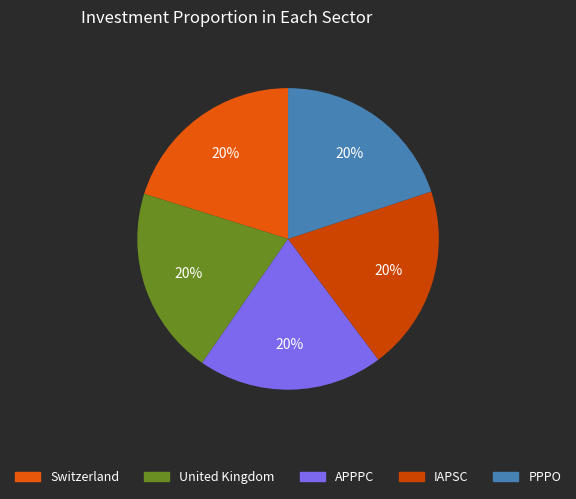

Which category has the biggest portion of the pie?

United Kingdom